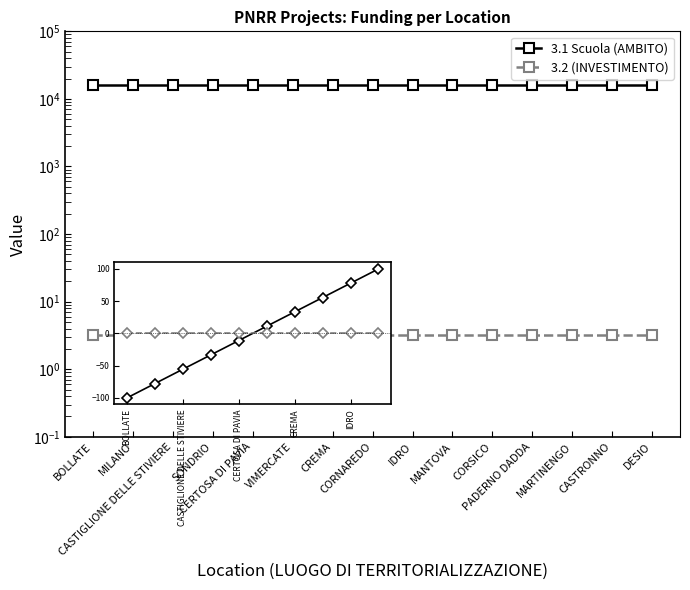

True or false: 3.2 (INVESTIMENTO) and 3.1 Scuola (AMBITO) intersect in this chart.

False